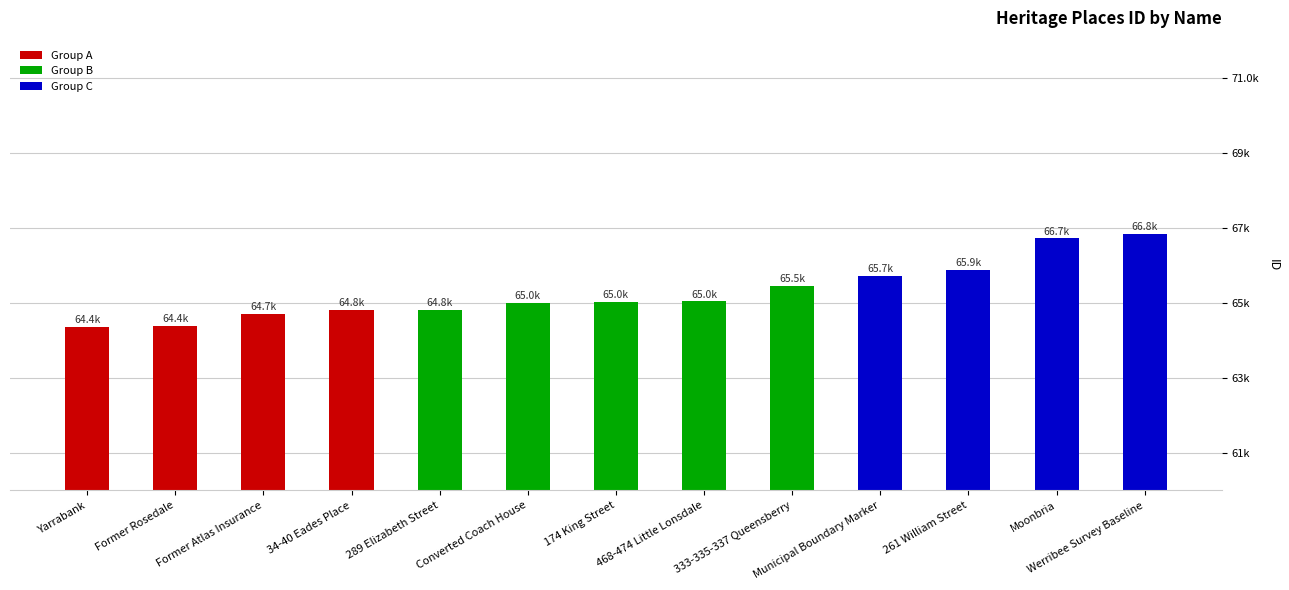

Count the number of categories in the chart.

13